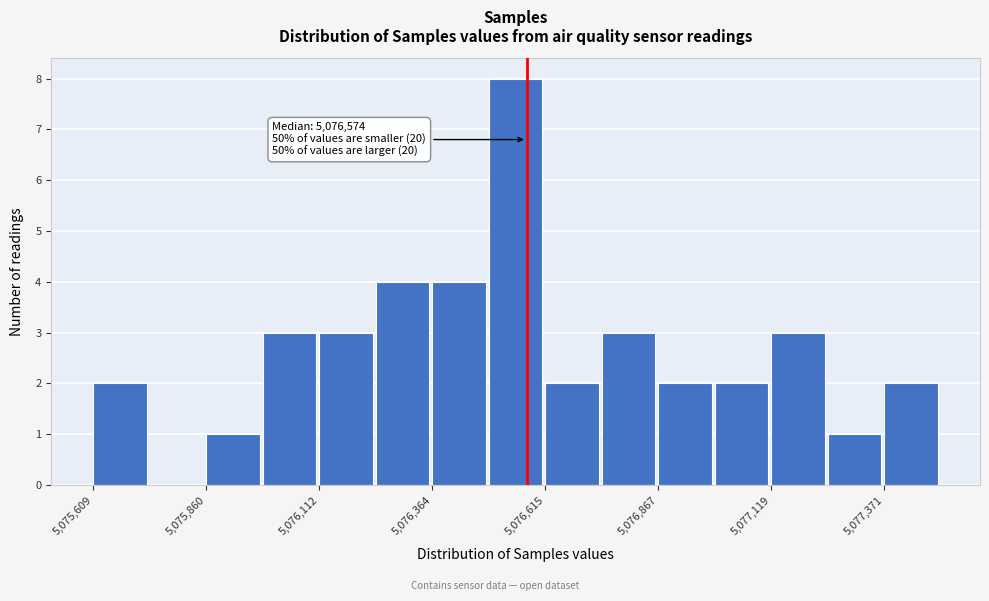

Around what value on the x-axis is the tallest bar? Give the approximate position of its centre, as read against the axis.

5076550